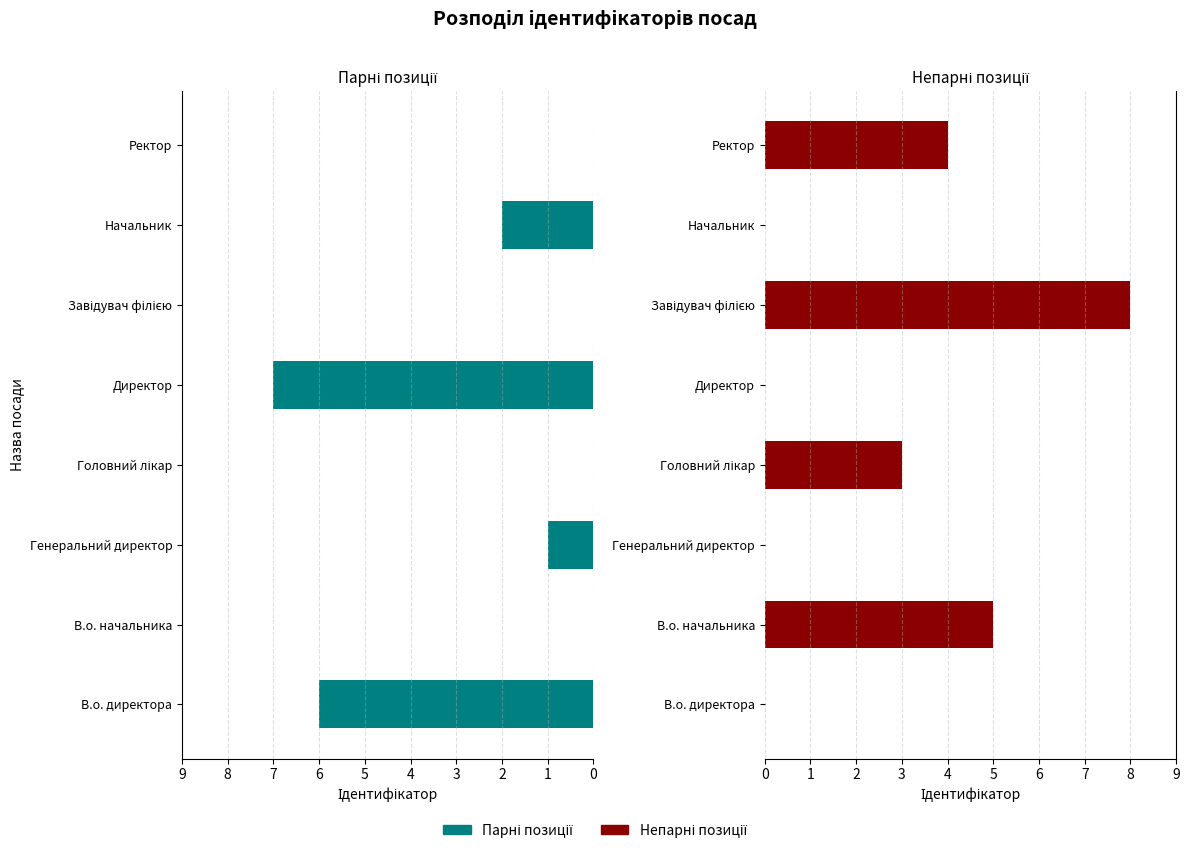

Rank the series by their maximum value, from highest to lowest.

Непарні індекси, Парні індекси